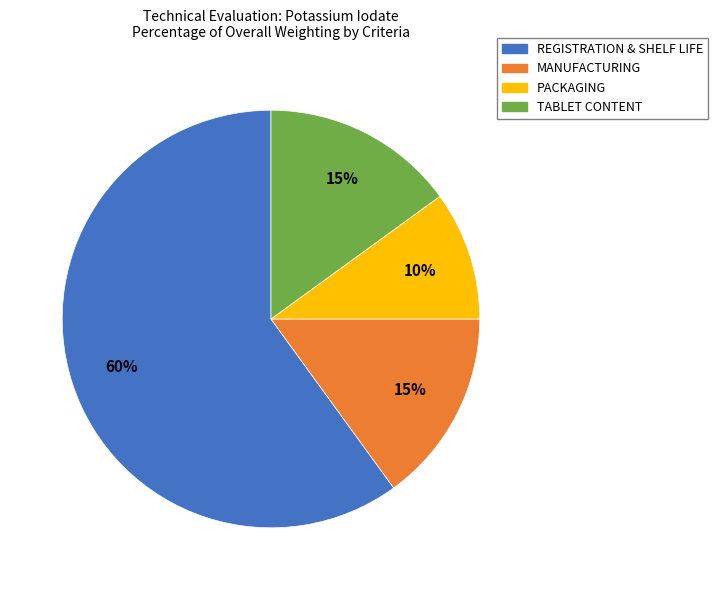

How many slices are in this pie chart?

4